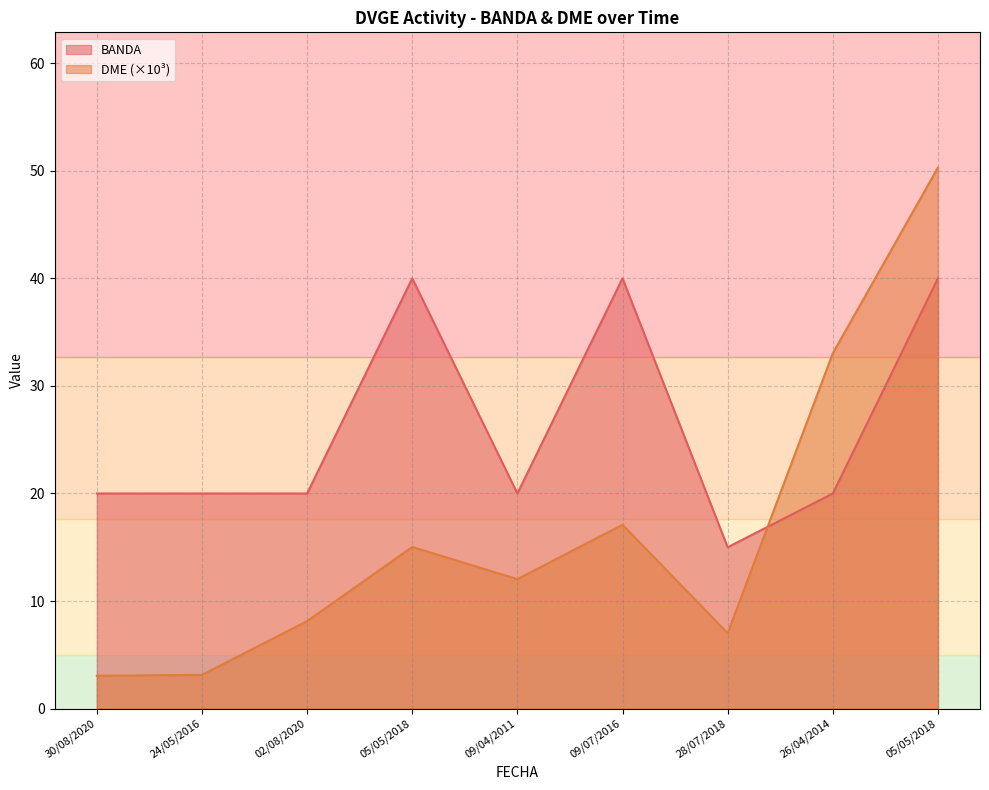

True or false: DME and BANDA intersect in this chart.

True